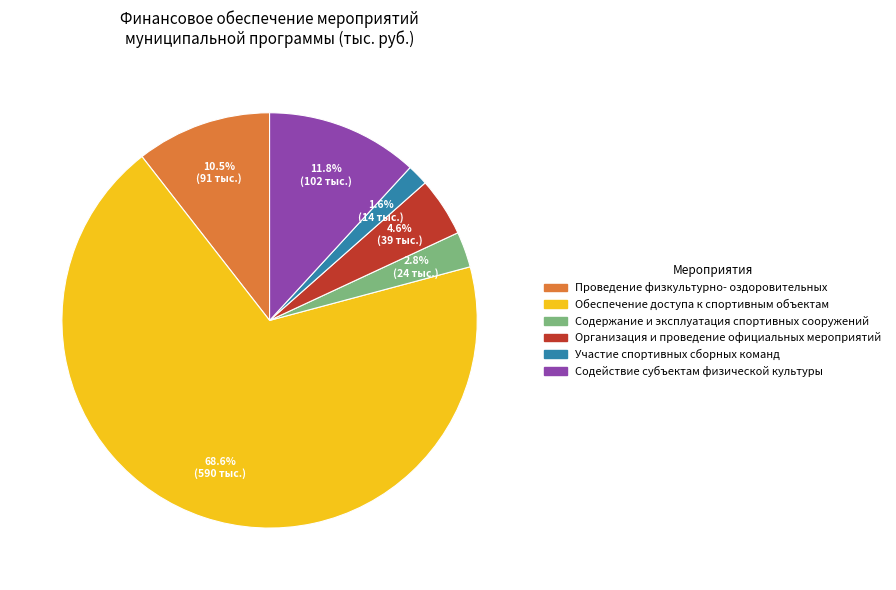

Is there a majority slice in this chart?

Yes